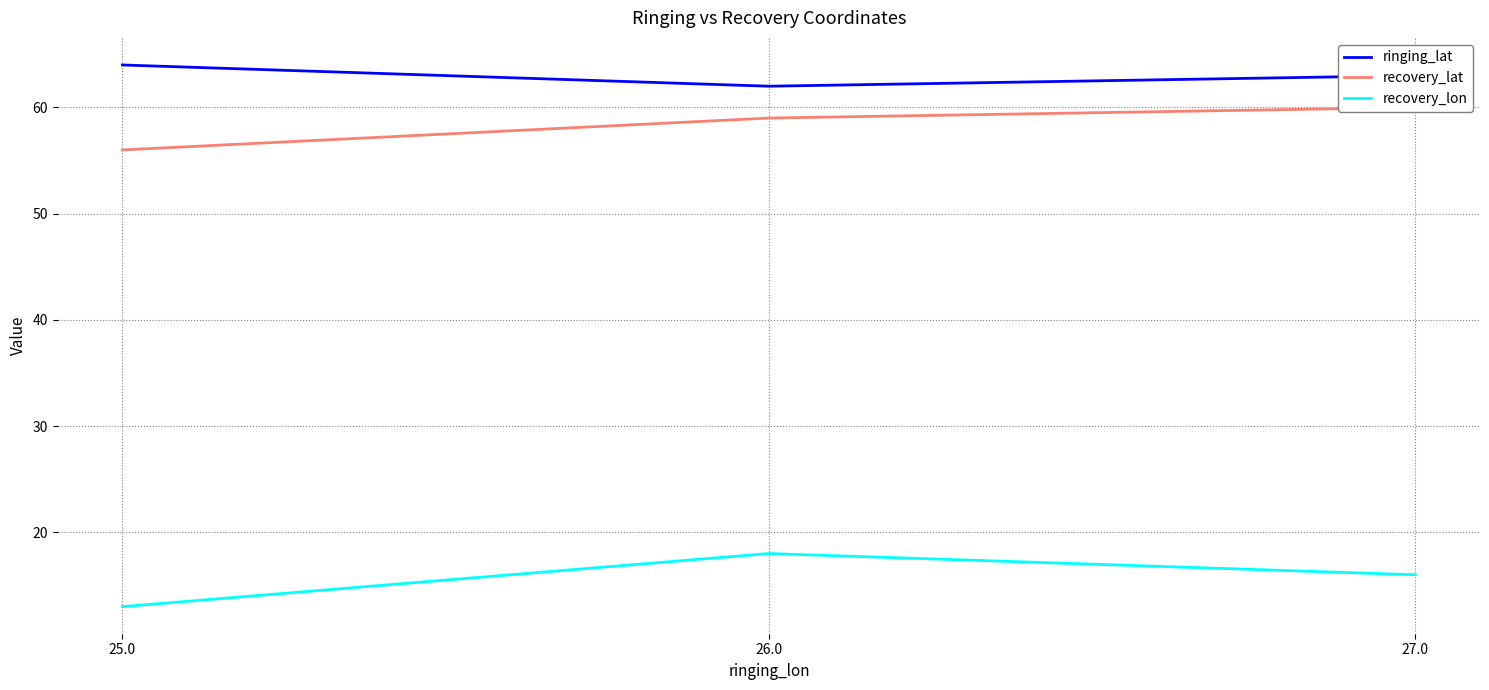

What is the average value of the ringing_lat series?

63